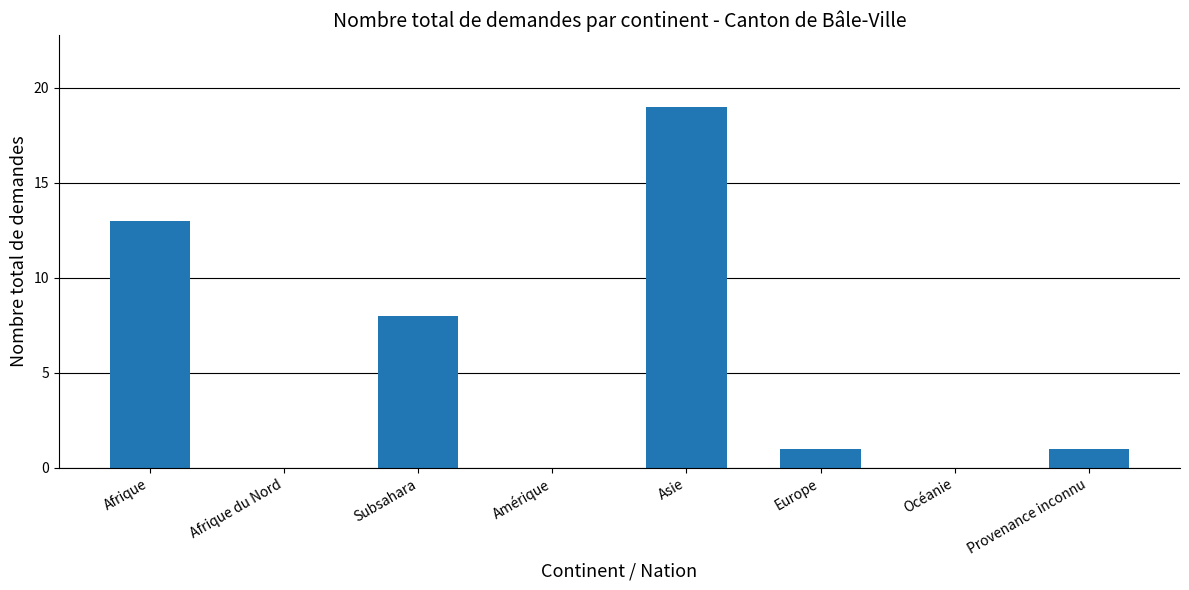

Is it true that the value at Subsahara is 8?

True